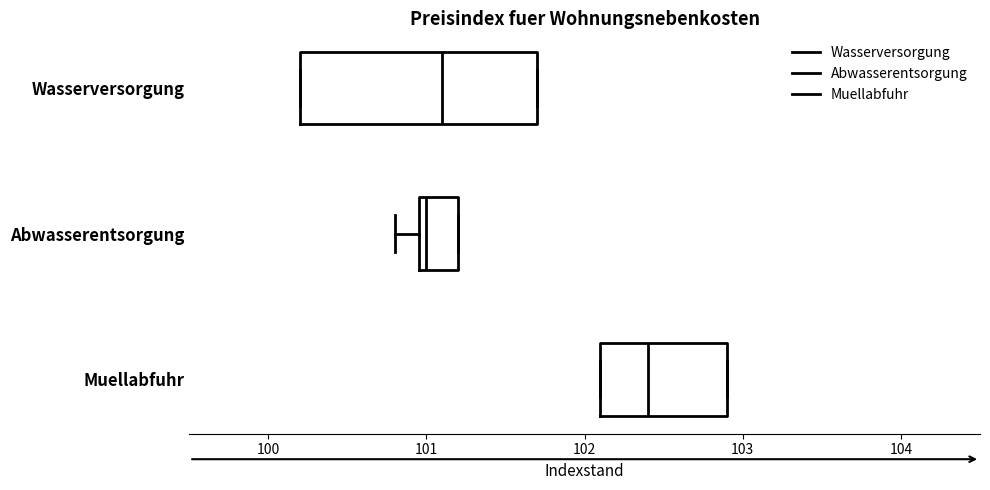

Reading bottom to top, read every box against the x-axis: the position of its median line, the range the box covers, and the ends of its whiskers. The values are not printed on the chart, so give them approximately, as read against the axis.

Muellabfuhr: median 102.4, box 102.1 to 102.9, whiskers 102.1 to 102.9
Abwasserentsorgung: median 101.0 (just right of the box's left edge), box 101.0 to 101.2, whiskers 100.8 to 101.2
Wasserversorgung: median 101.1, box 100.2 to 101.7, whiskers 100.2 to 101.7